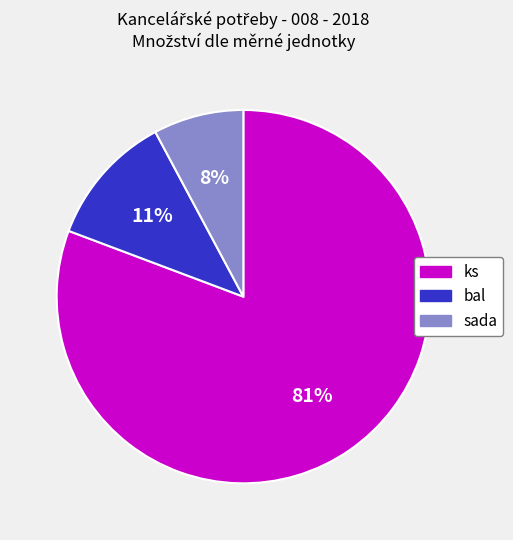

To the nearest percent, what is the difference between the largest and smallest slice percentages?

73%